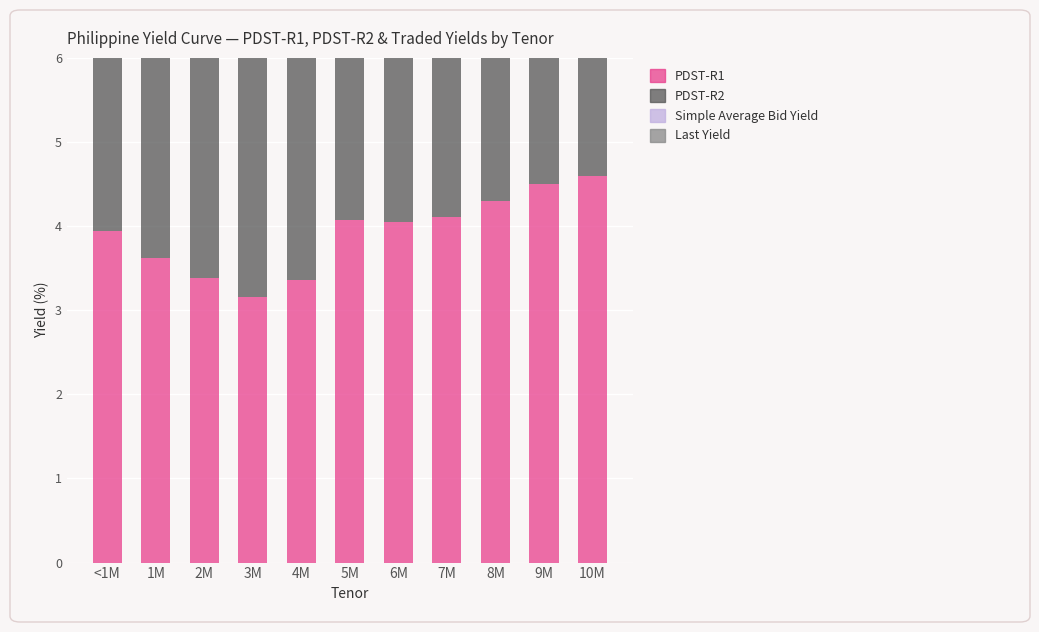

List the labels in order of Last Yield value, smallest first.

<1M, 8M, 1M, 2M, 3M, 4M, 6M, 7M, 5M, 9M, 10M